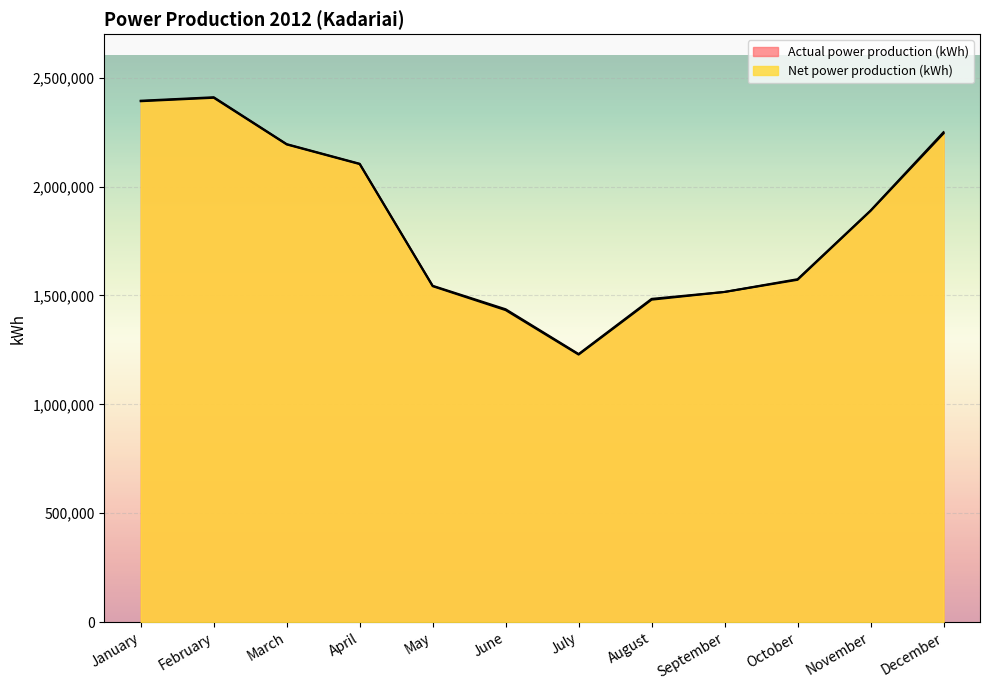

What is the spread (max minus min) of values at December?

5881